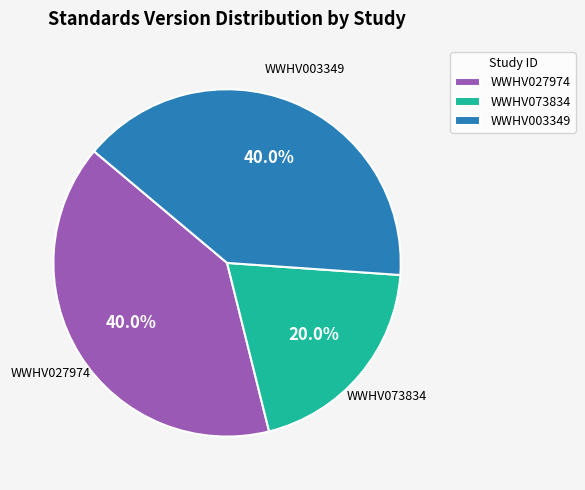

To the nearest percent, what is the combined percentage of WWHV003349 and WWHV027974?

80%